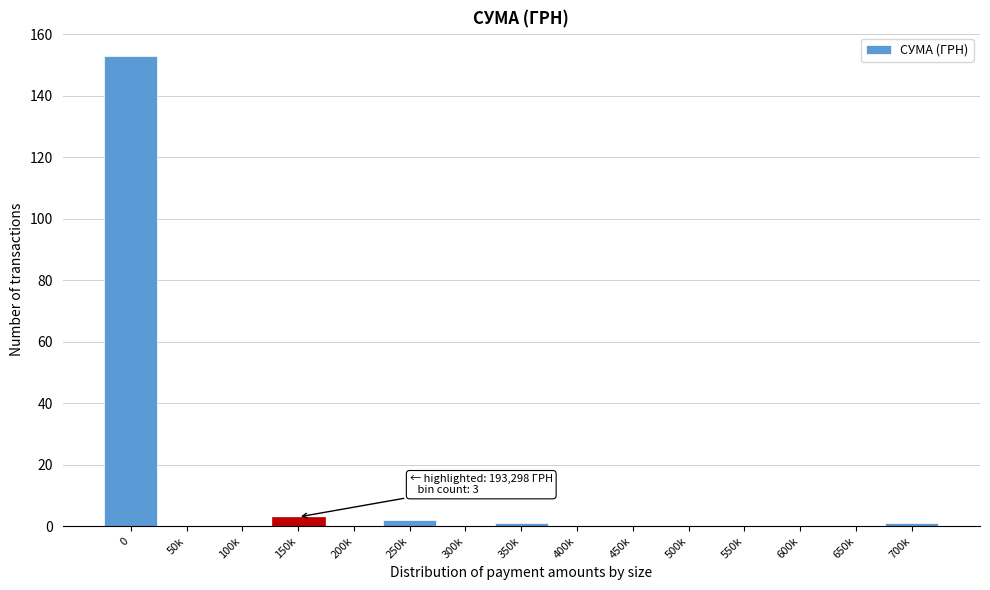

Reading right to left, extract all data points from this chart.

700k=1	650k=0	600k=0	550k=0	500k=0	450k=0	400k=0	350k=1	300k=0	250k=2	200k=0	150k=3	100k=0	50k=0	0=153